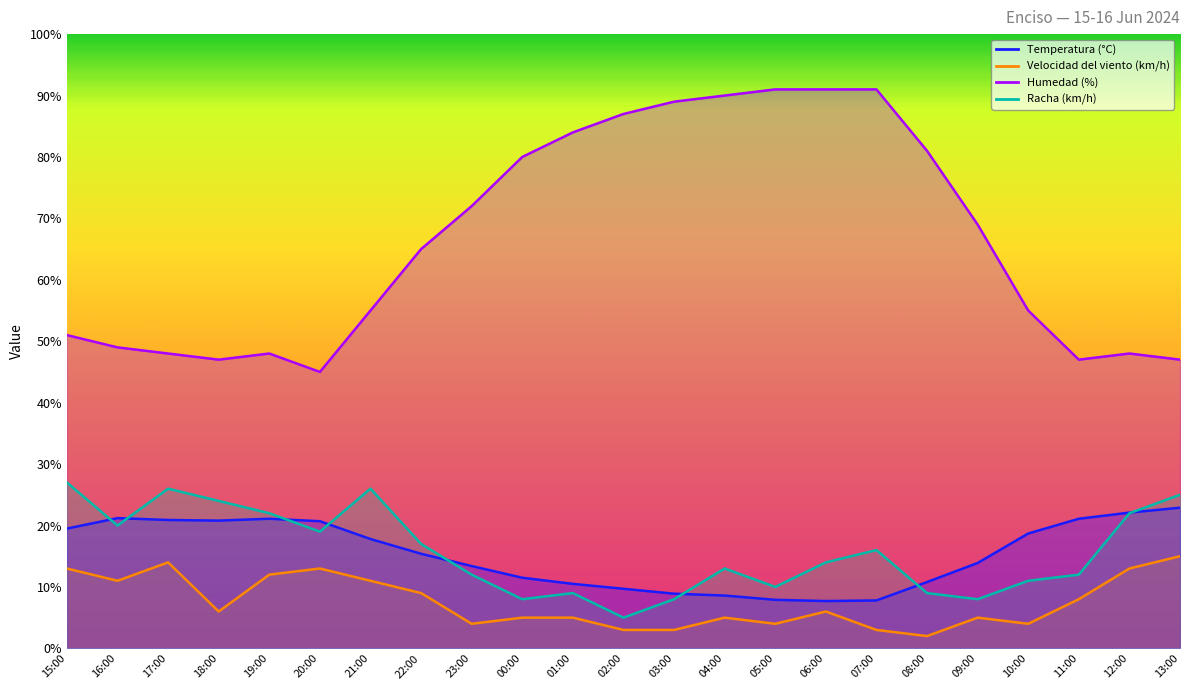

Rank the categories by Racha (km/h) value from lowest to highest.

02:00, 00:00, 03:00, 09:00, 01:00, 08:00, 05:00, 10:00, 23:00, 11:00, 04:00, 06:00, 07:00, 22:00, 20:00, 16:00, 19:00, 12:00, 18:00, 13:00, 17:00, 21:00, 15:00